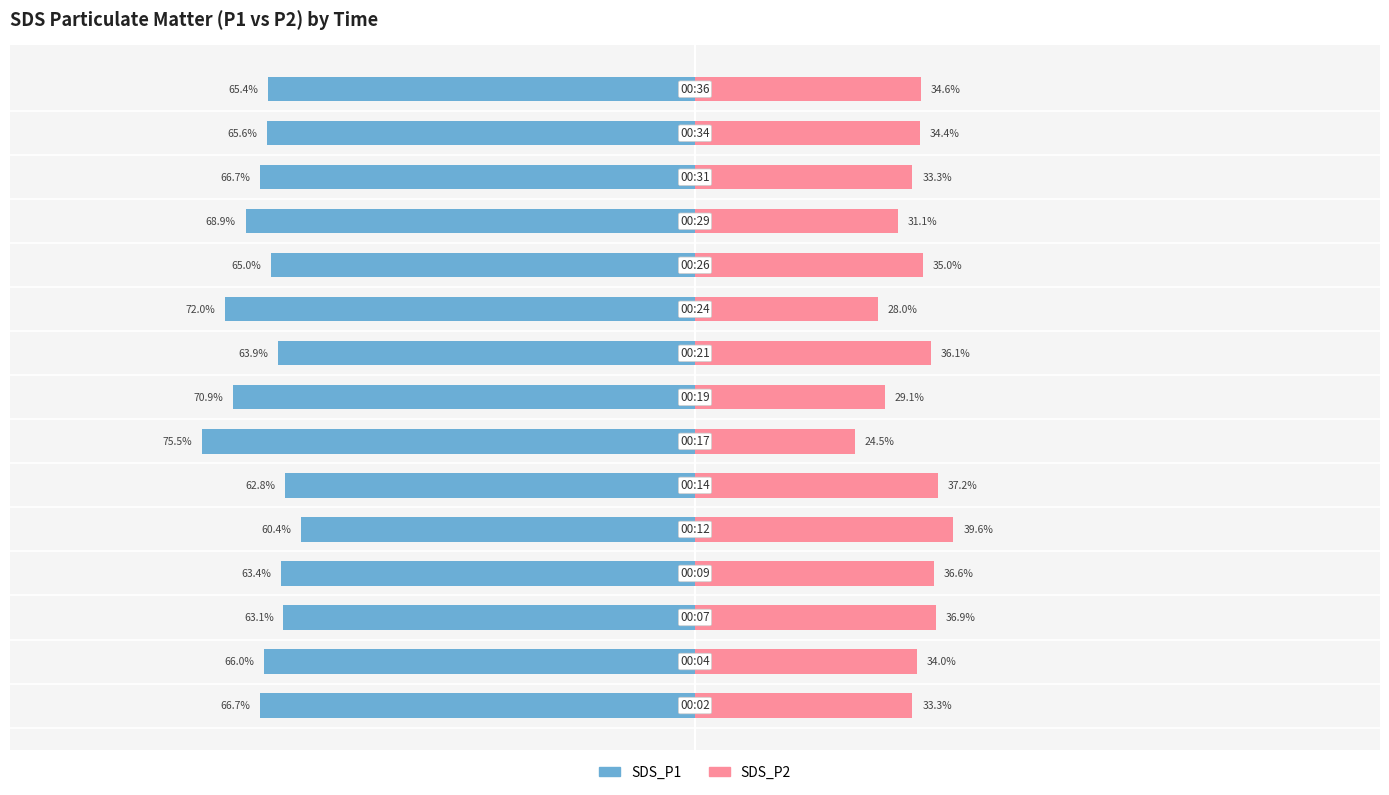

How many values in the SDS_P1 series exceed -65?

5